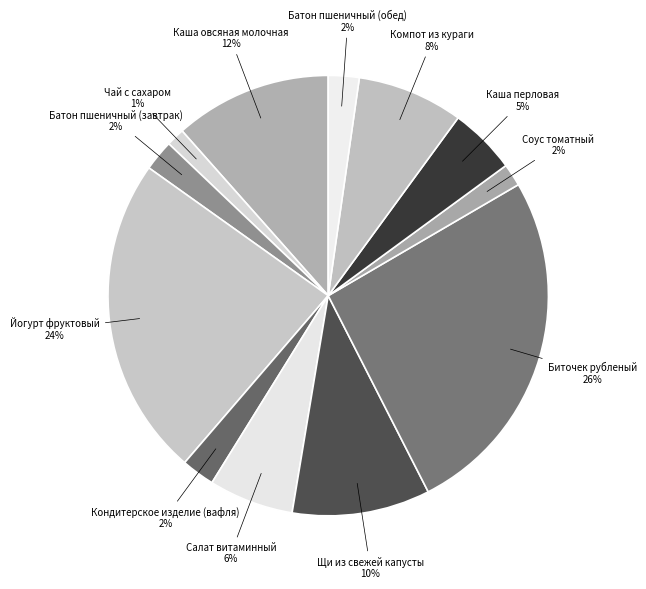

To the nearest percent, what is the difference between the largest and smallest slice percentages?

25%